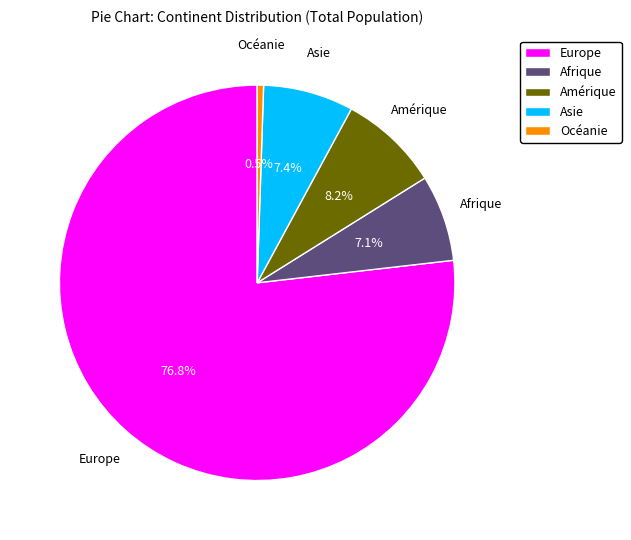

How many segments does this pie chart have?

5